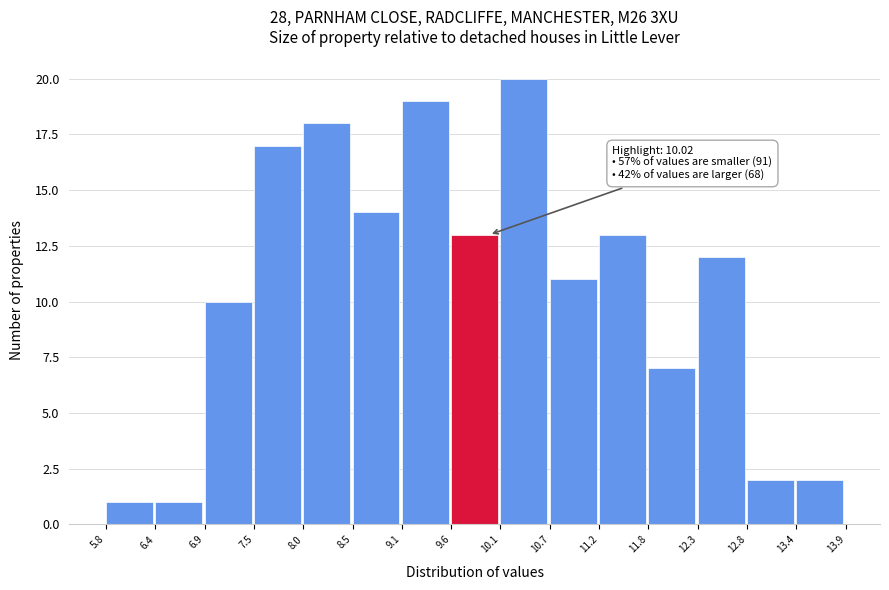

Over which range of the x-axis is the bar tallest?

10.1 to 10.7